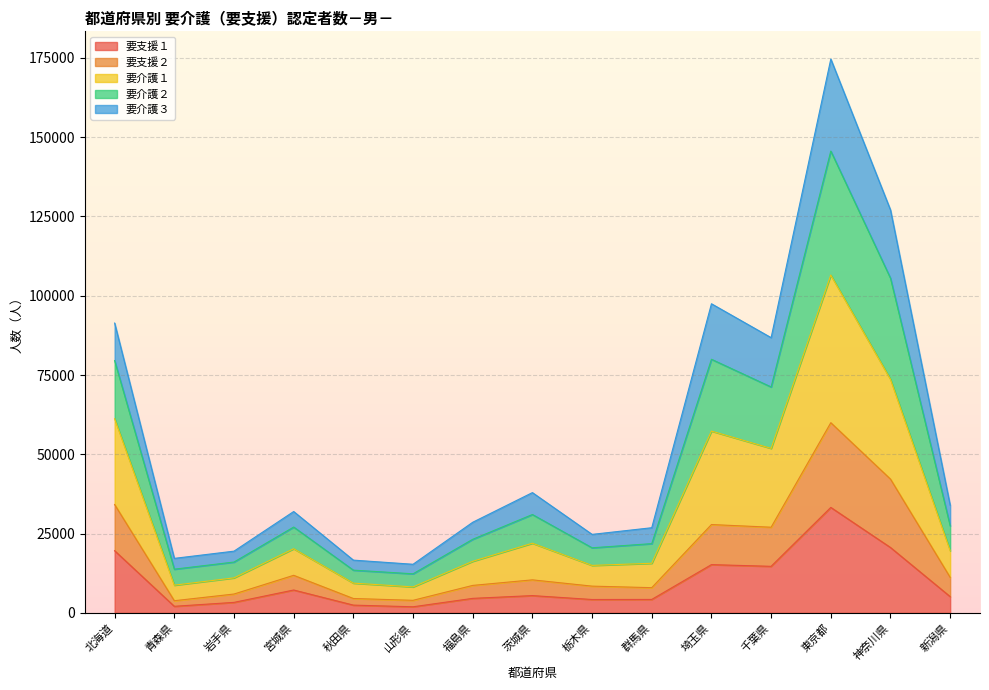

Which category has the lowest value in the 要介護１ series?

山形県